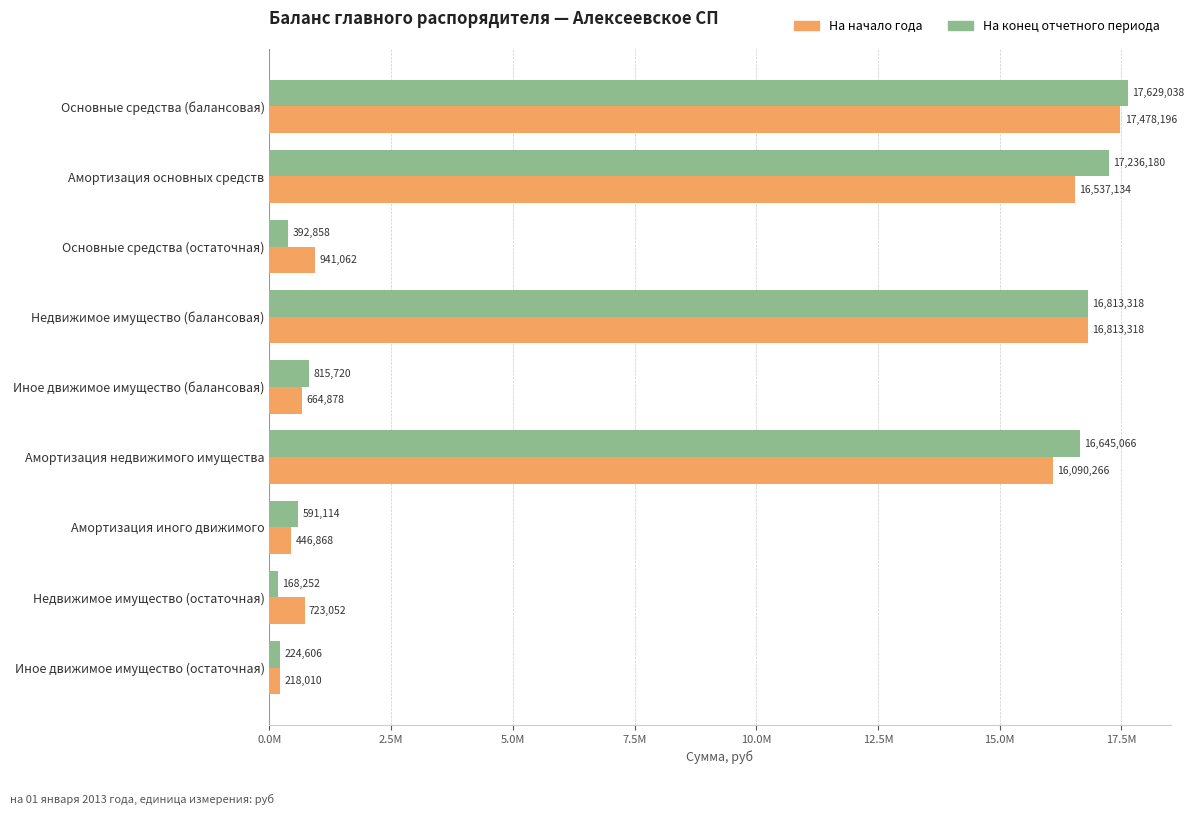

Which series has the largest range (max minus min)?

На конец отчетного периода